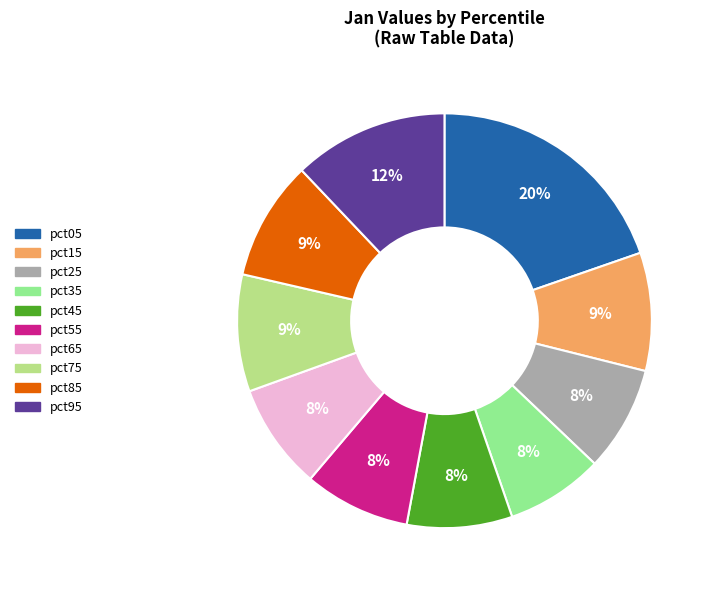

Does any single category account for the majority?

No